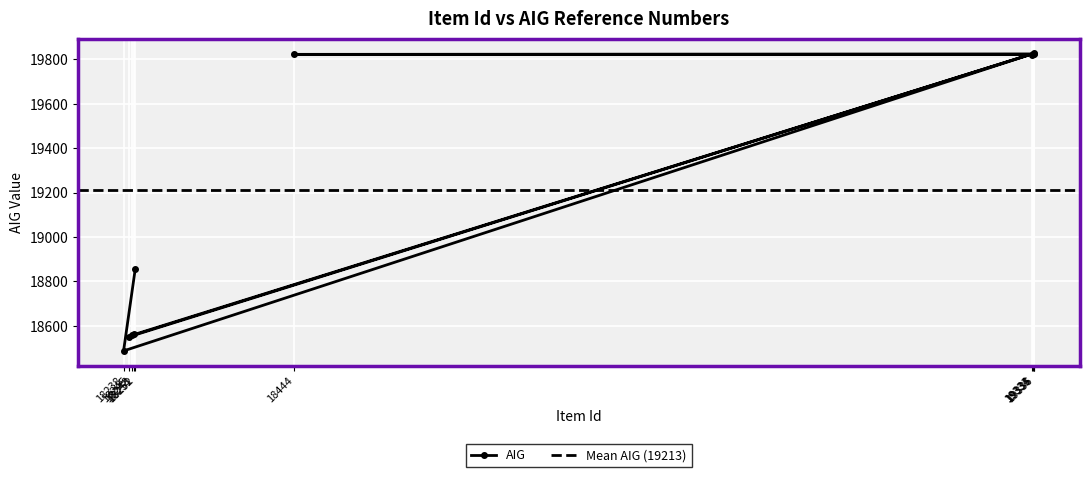

Where is the first local minimum?

18238